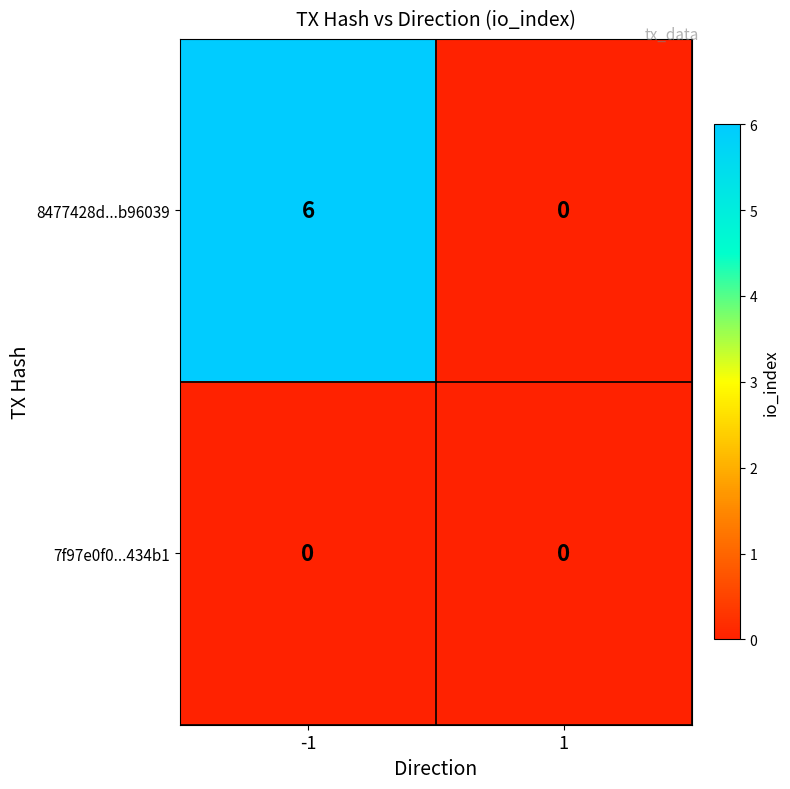

What is the maximum value shown in the chart?

6